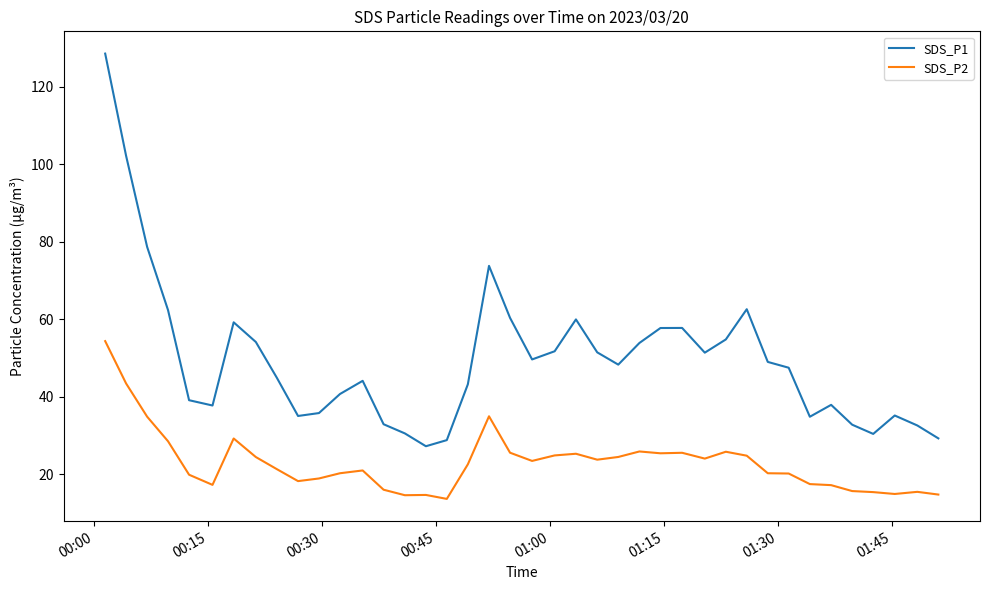

What is the difference between the maximum and minimum values in the SDS_P1 series?

101.3